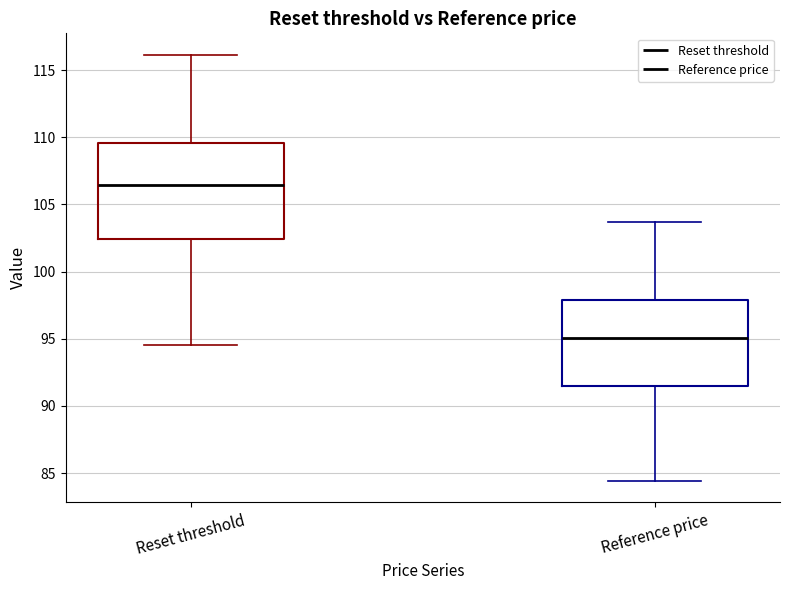

Reading left to right, transcribe this box plot: for each box, give where its median line is, the range the box spans, and where its two whiskers end, as read against the y-axis. The values are not printed on the chart, so give them approximately, as read against the axis.

Reset threshold: median 106.5, box 102.5 to 109.5, whiskers 94.5 to 116.0
Reference price: median 95.0, box 91.5 to 98.0, whiskers 84.5 to 103.5